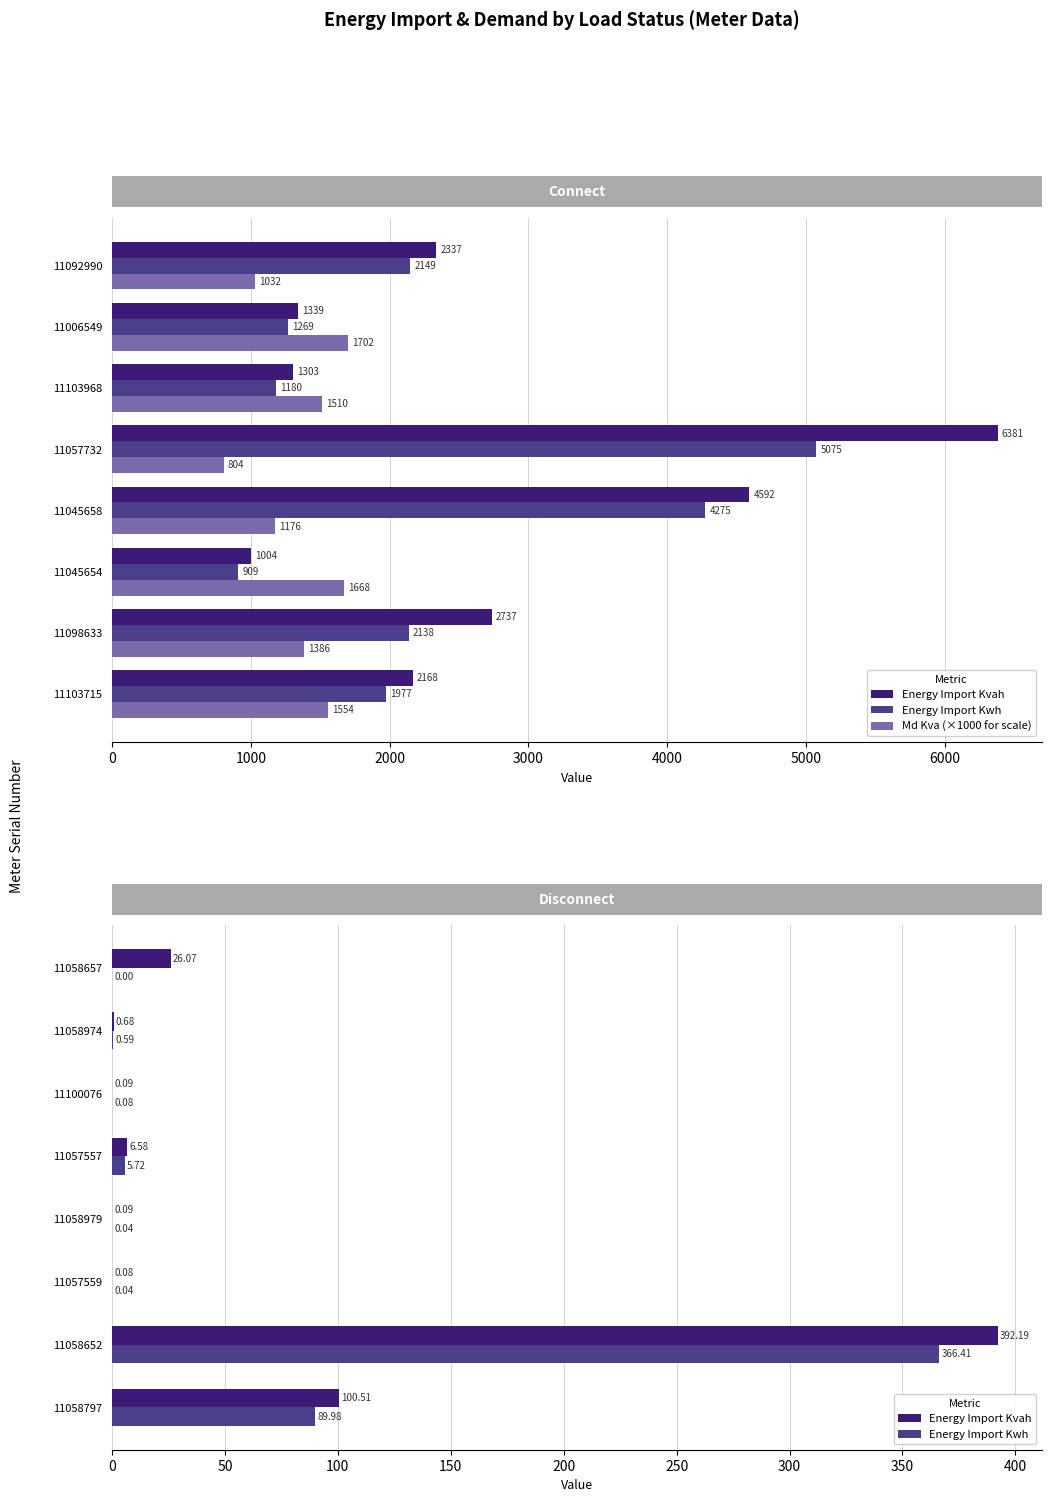

Which series changed the most between 2000 and 3000?

Md Kva (×1000 for scale)